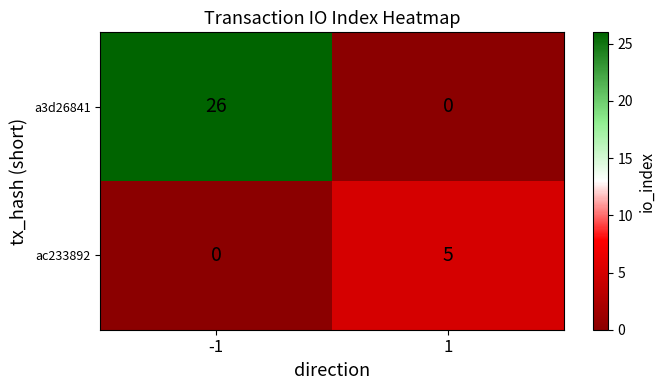

What is the total value across all series at -1?

26